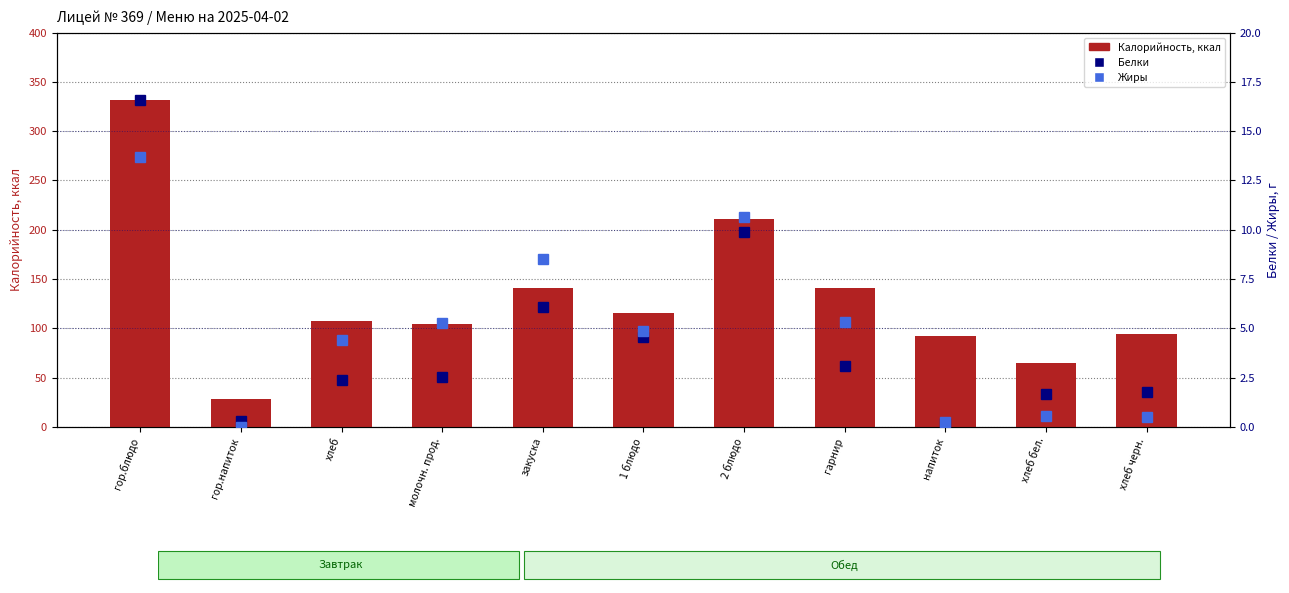

Is it true that Белки equals 0.3 at напиток?

False